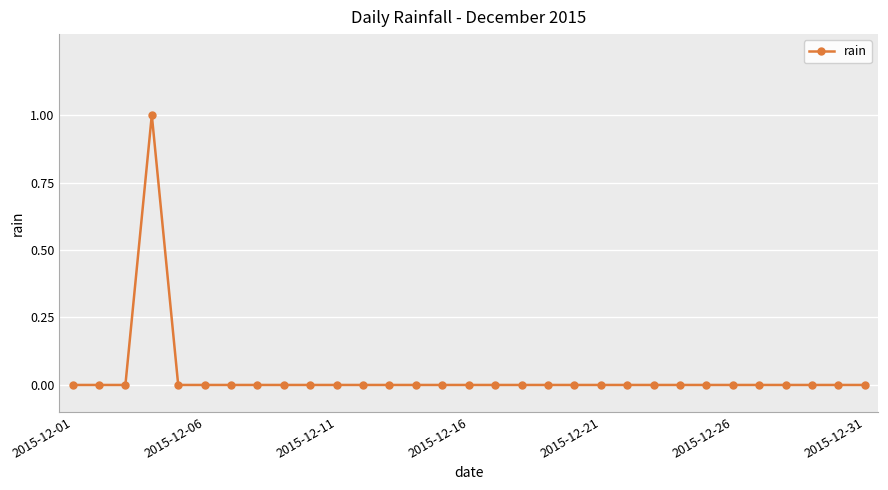

True or false: there are more than 0 points higher than both neighbors.

True